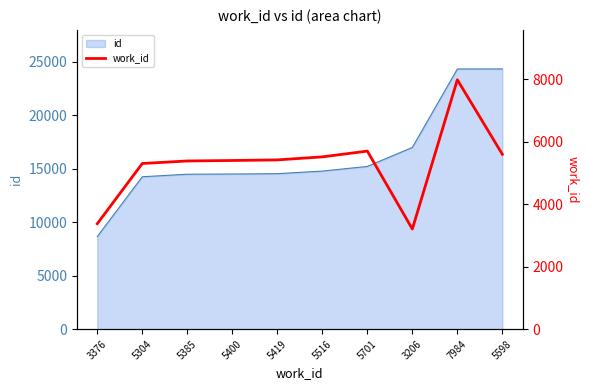

What is the label of the 6th point from the left?

5516